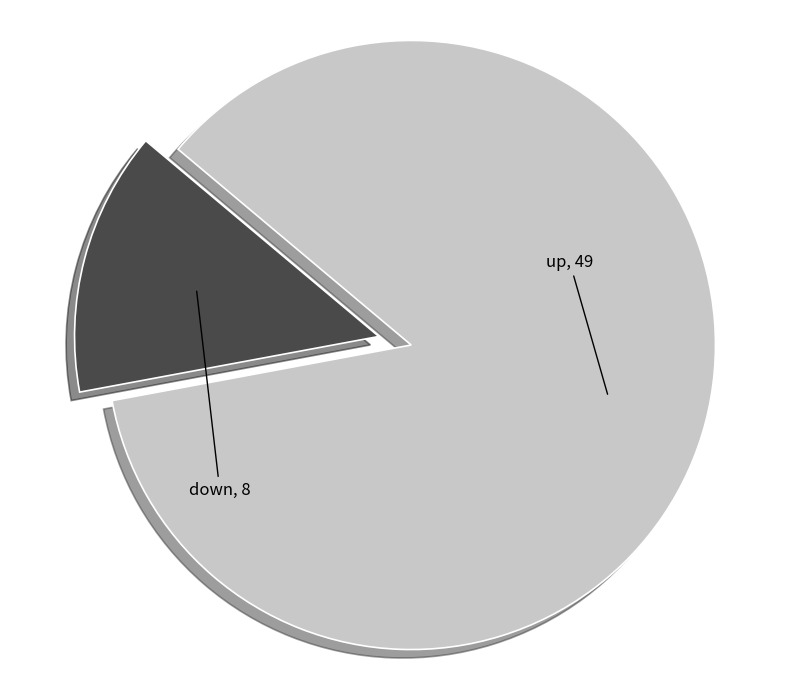

Rank the categories by value from lowest to highest.

down, up